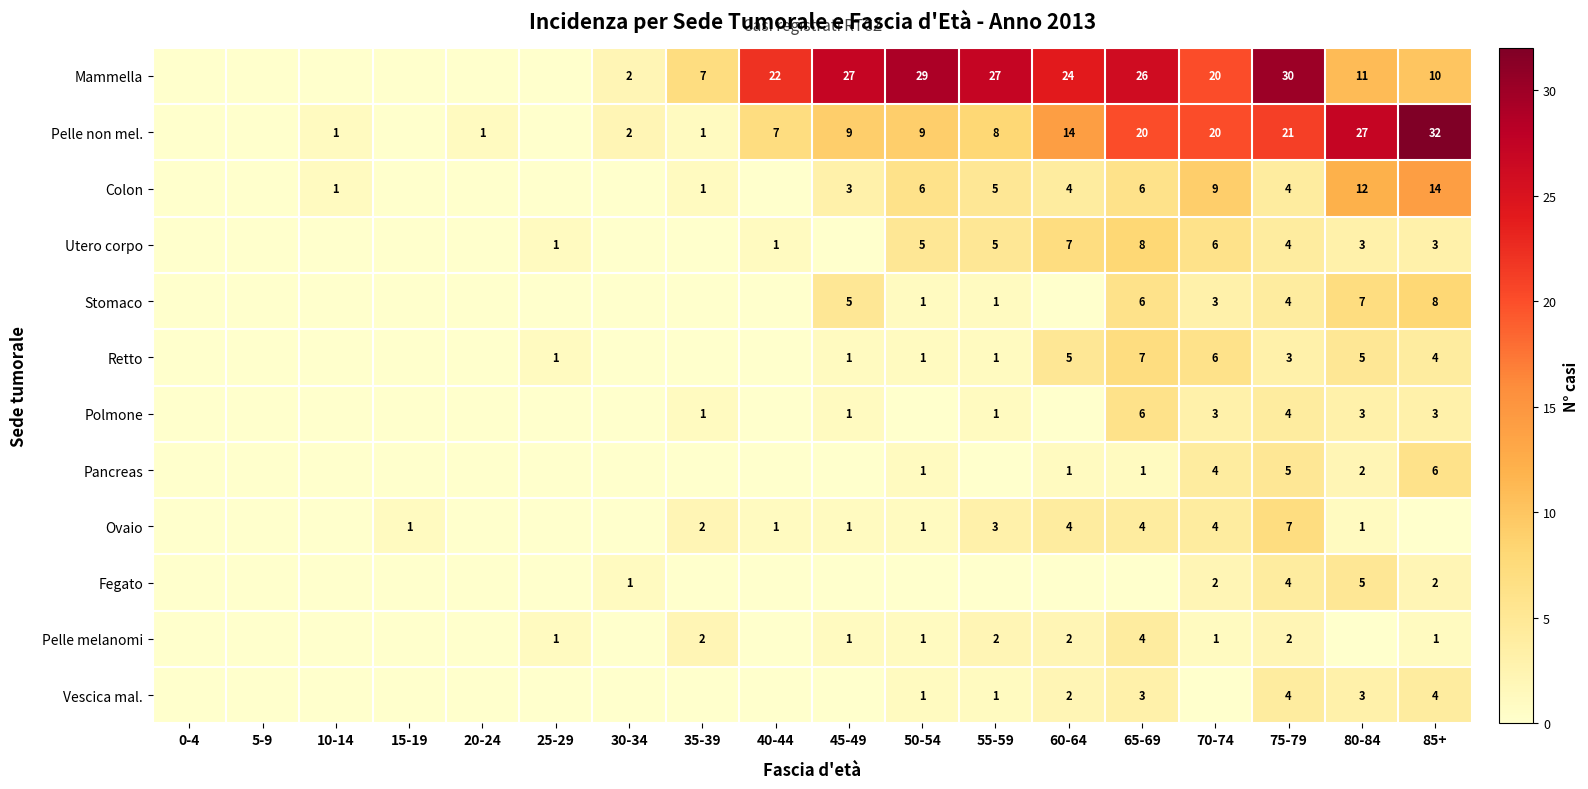

What is the total value across all series at 40-44?

31